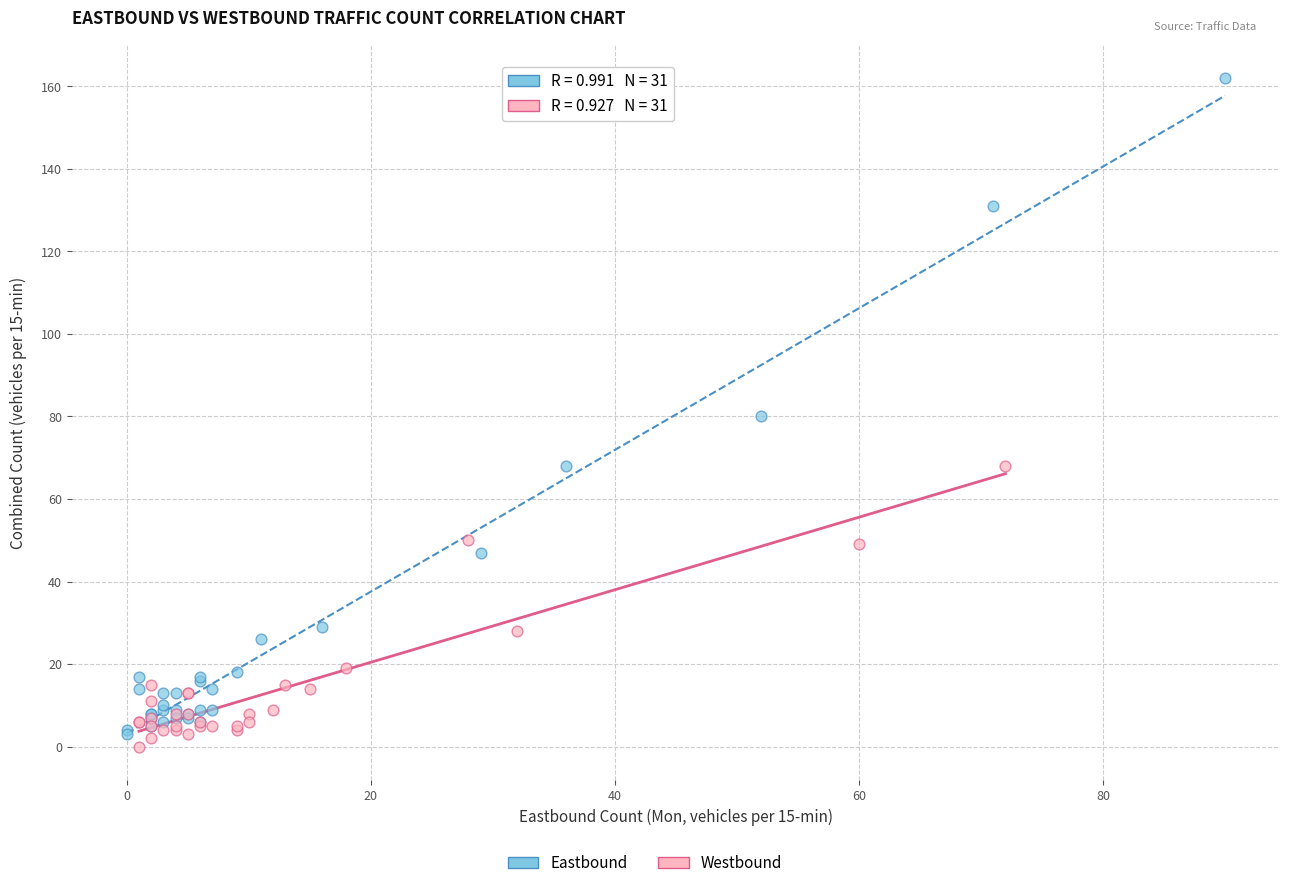

Which series contains the highest Y value?

Eastbound